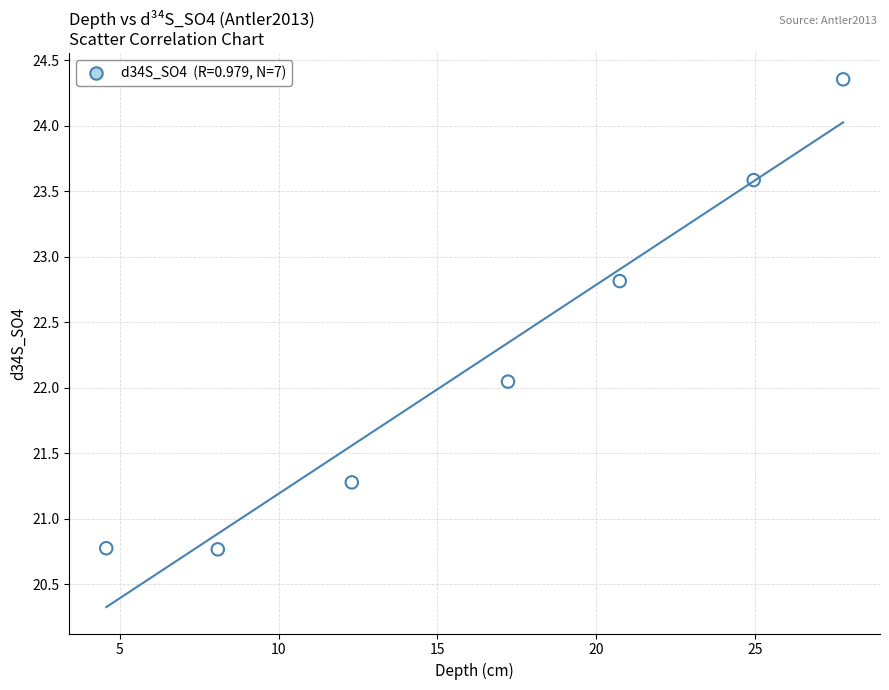

What is the average Y value?

22.2